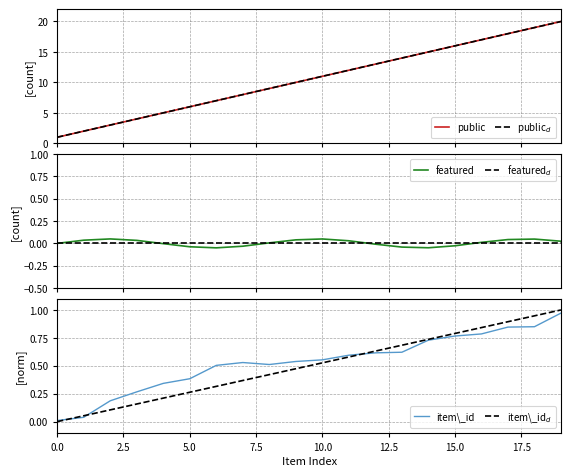

At which label is public$_d$ closest to 10?

9